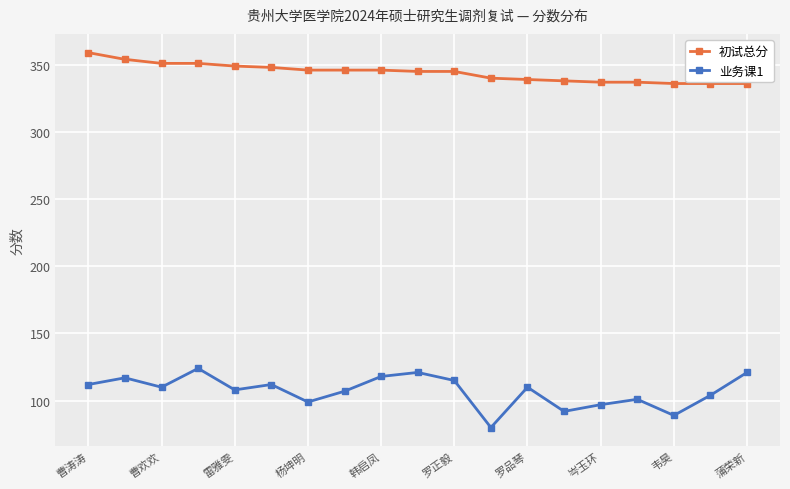

At how many categories does at least one series exceed 126?

19